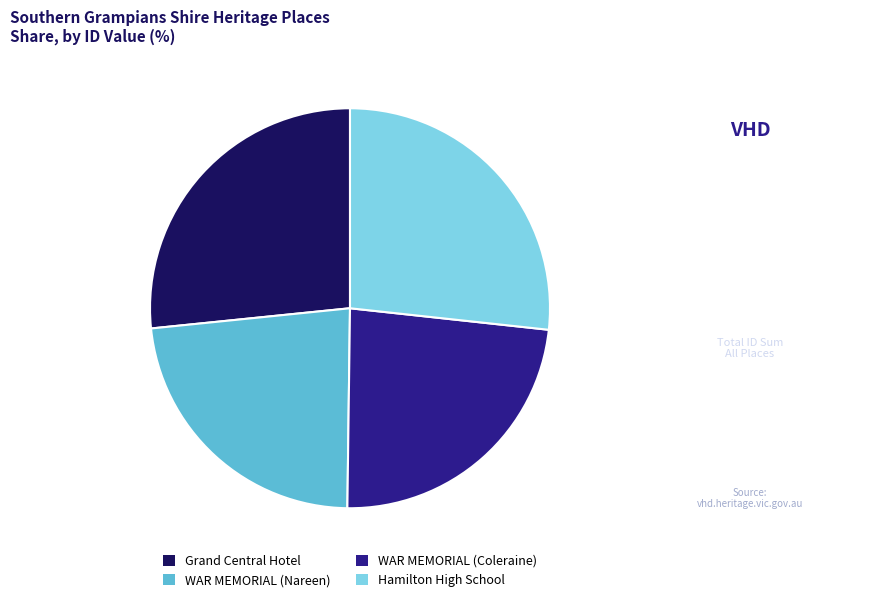

Do Hamilton High School and Grand Central Hotel together represent more than half of the pie?

Yes